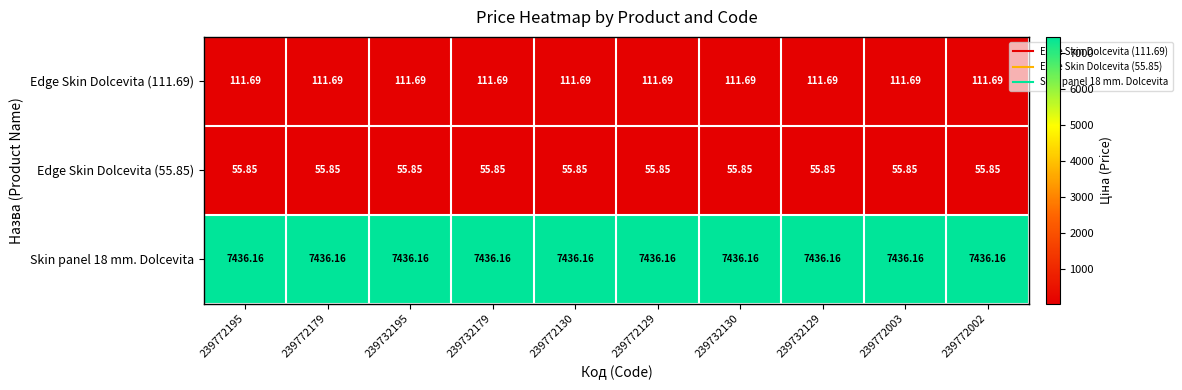

Is the value of Edge Skin Dolcevita (55.85) at 239772130 greater than the value of Skin panel 18 mm. Dolcevita at 239732130?

No